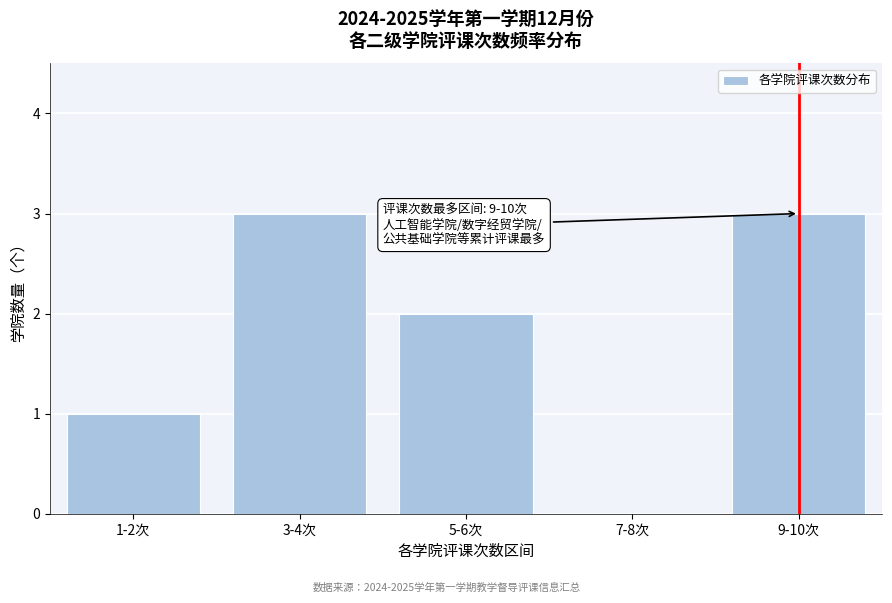

Reading left to right, list all the values displayed in this chart.

1-2次=1	3-4次=3	5-6次=2	7-8次=0	9-10次=3